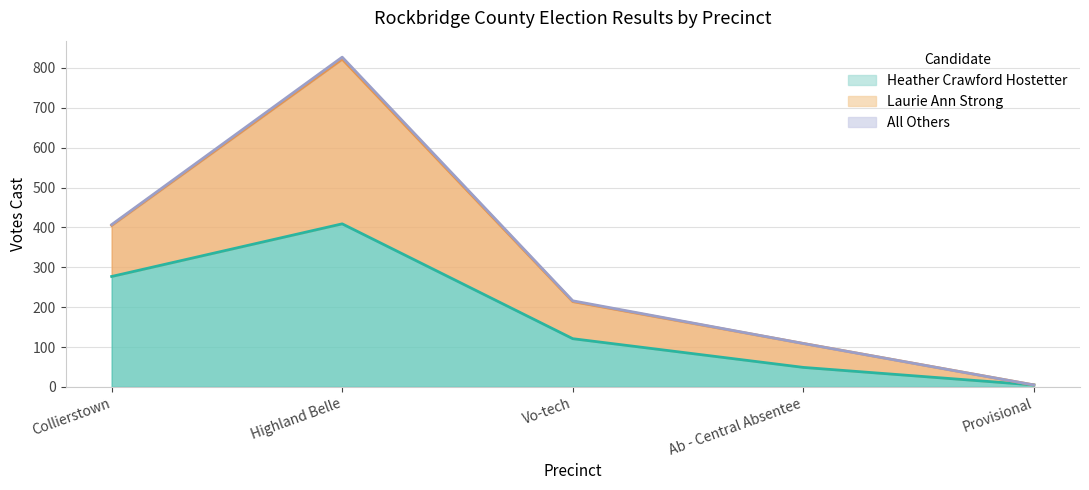

Between Provisional and Ab - Central Absentee, which is larger?

Ab - Central Absentee